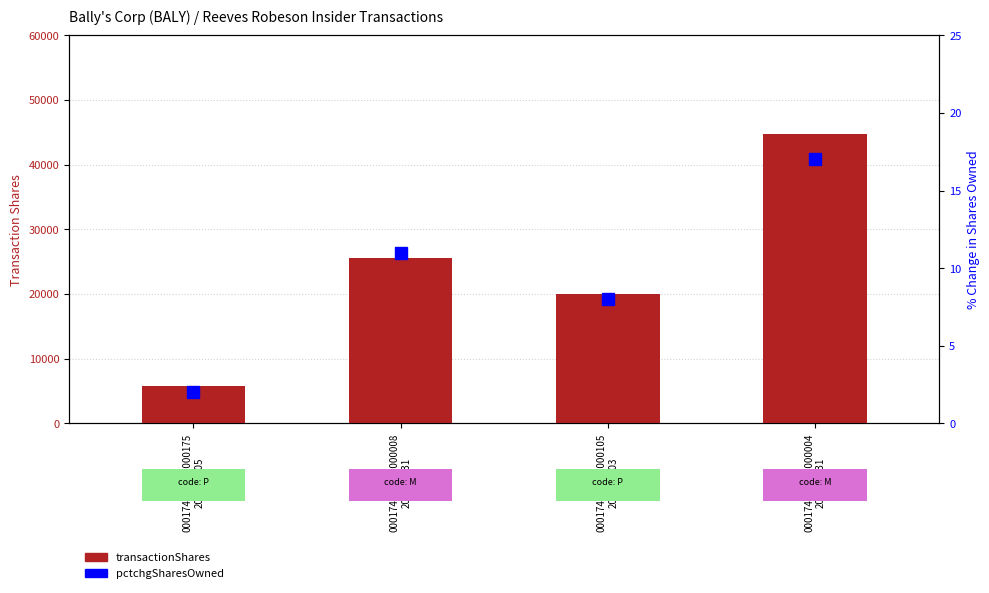

At which label does transactionShares reach its peak?

000174707924000004
2023-12-31